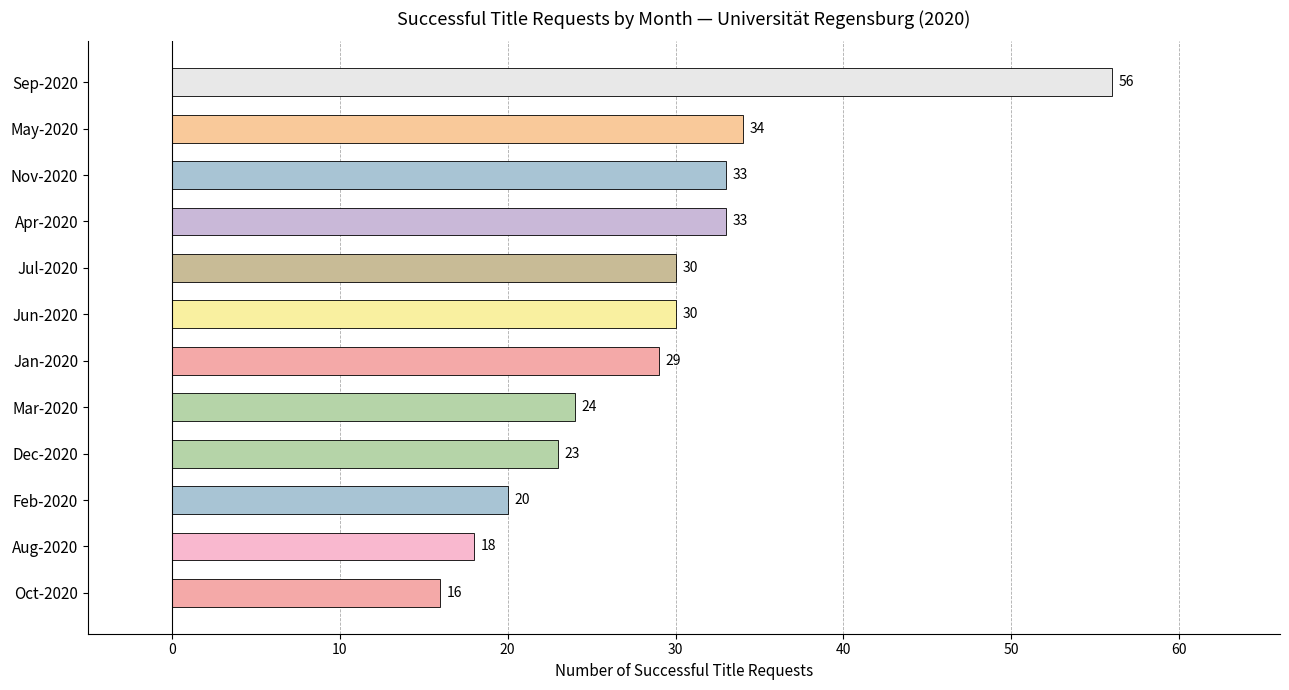

Where is the data nearest to the value 36?

May-2020